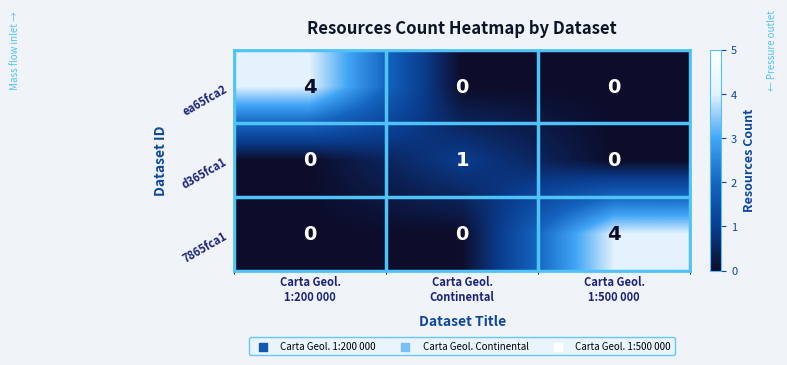

What is the difference between the maximum and second lowest values in the 7865fca1 series?

4